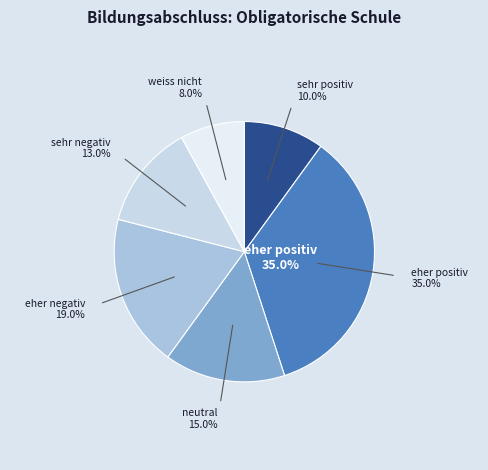

The neutral slice represents 15% of the pie. True or false?

True